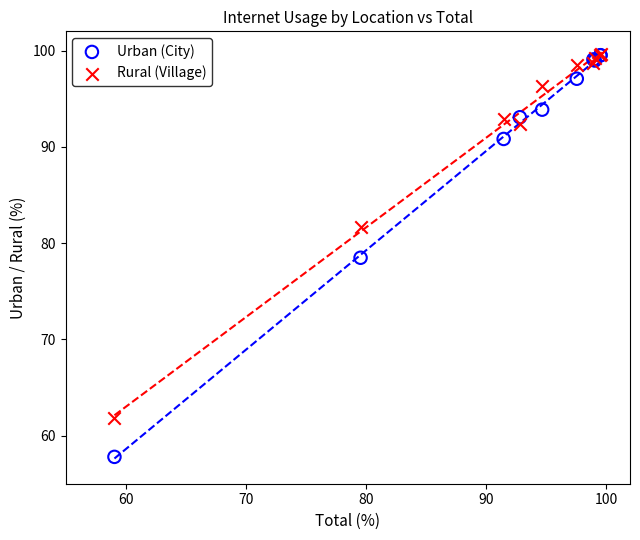

Which series has the widest spread of Y values?

Urban (City)